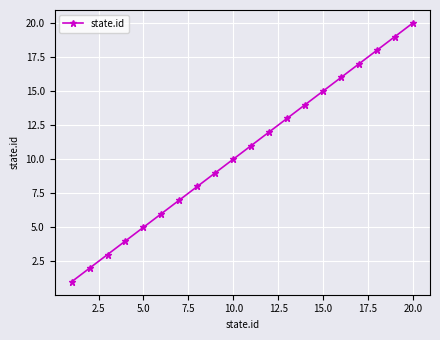

How many lines are shown in the chart?

1